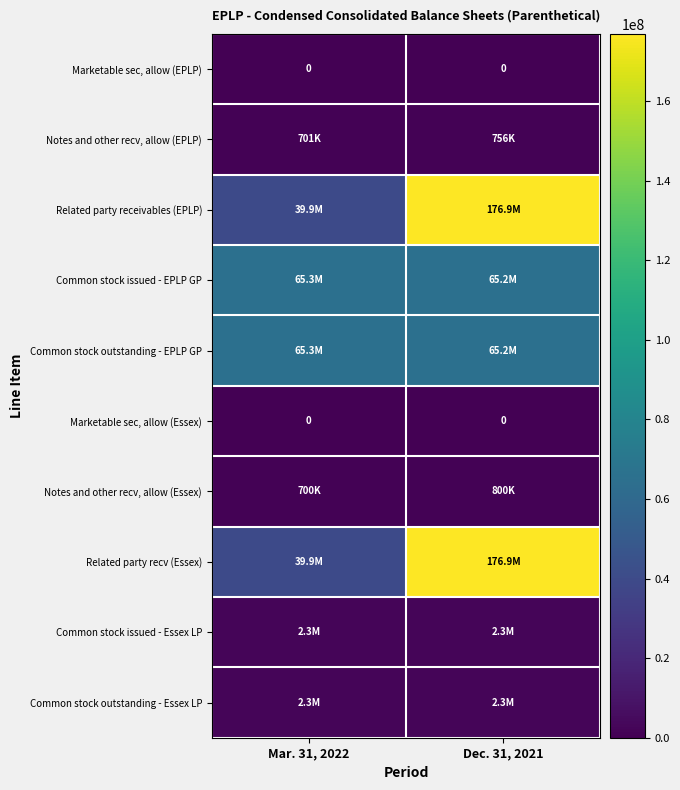

Is it true that Marketable sec, allow (Essex) equals 0 at Dec. 31, 2021?

True